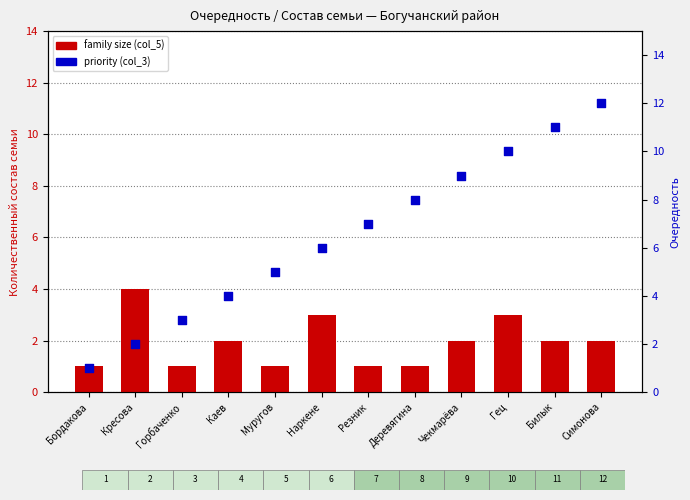

Is the value of family size (col_5) at Гец greater than the value of priority (col_3) at Резник?

No